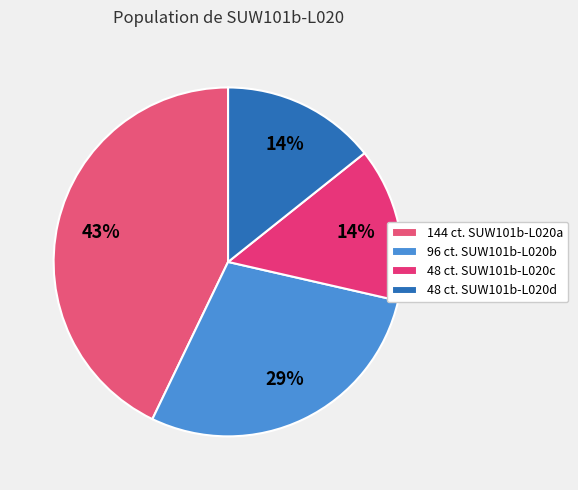

To the nearest percent, what is the difference between the largest and smallest slice percentages?

29%